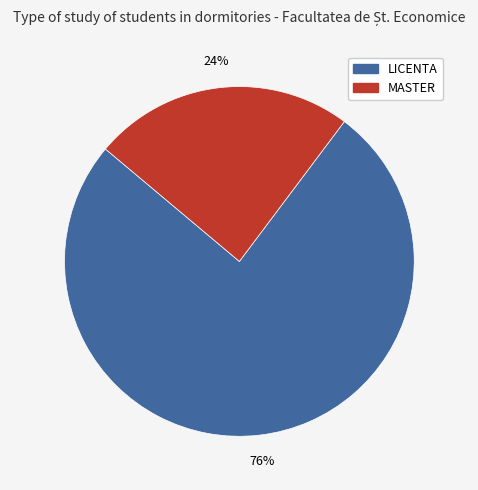

To the nearest percent, what portion does LICENTA represent?

76%